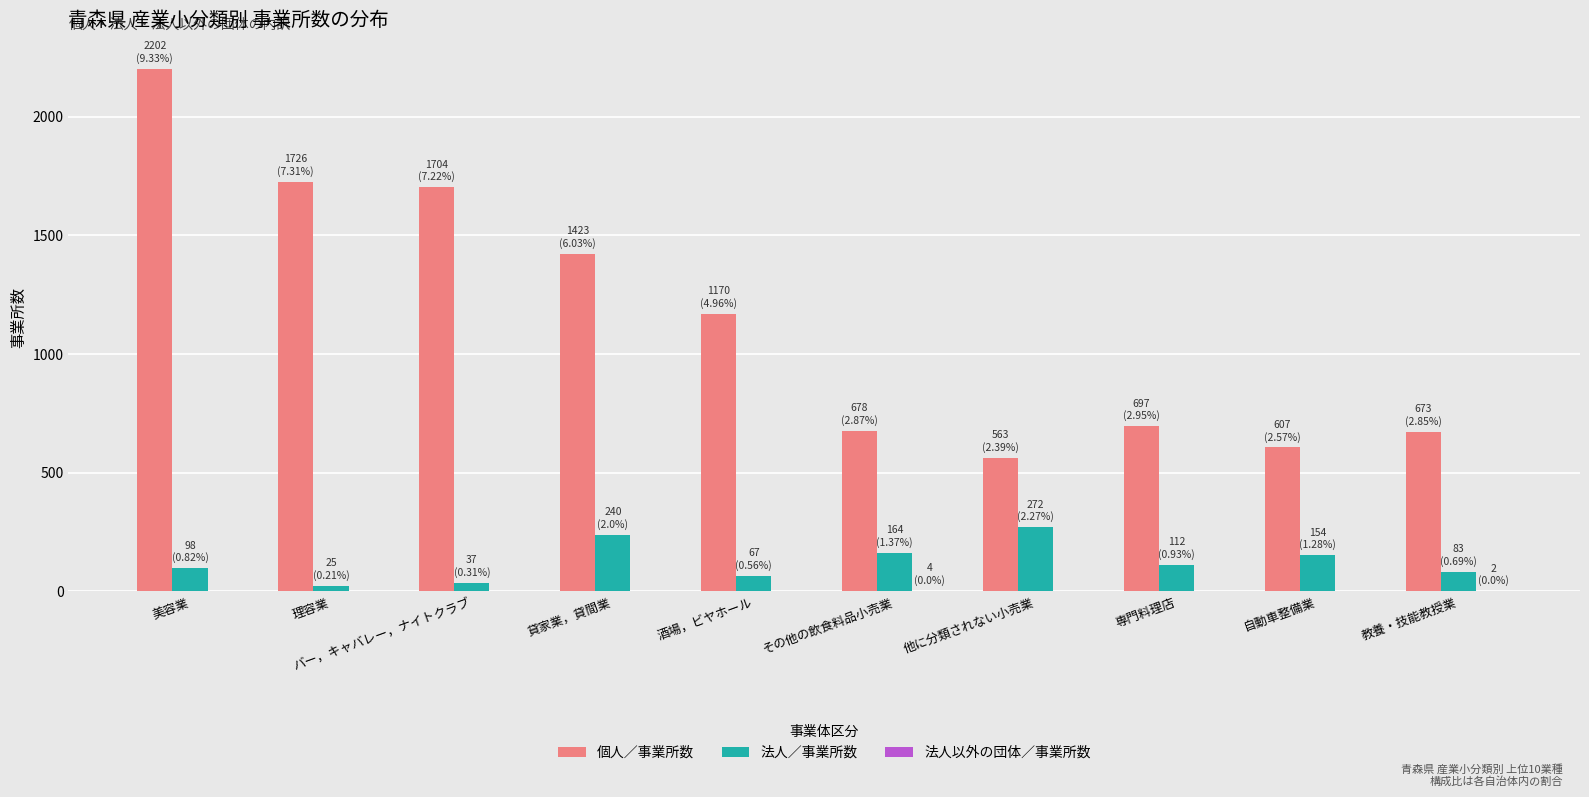

What is the sum of all 法人／事業所数 values?

1252